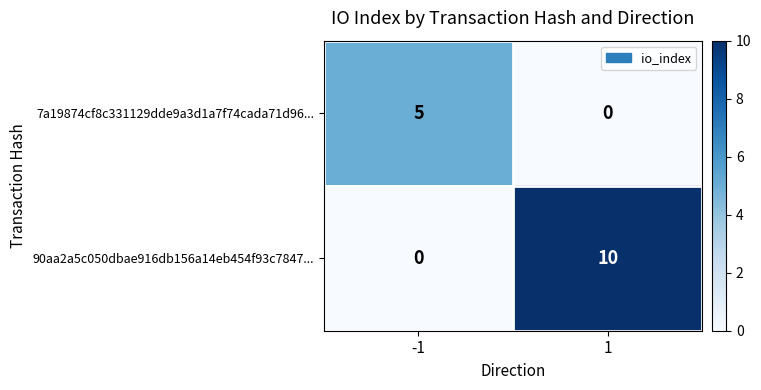

Reading left to right, what are all the values shown in this chart?

7a19874cf8c331129dde9a3d1a7f74cada71d96...: -1=5	1=0
90aa2a5c050dbae916db156a14eb454f93c7847...: -1=0	1=10